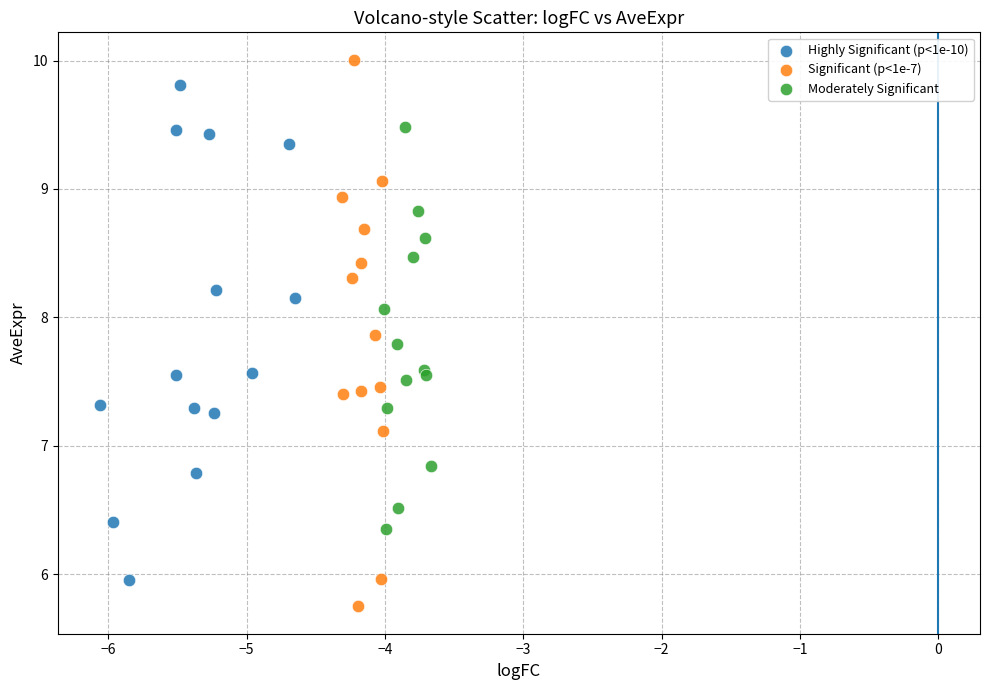

Which series reaches the maximum Y coordinate?

Significant (p<1e-7)